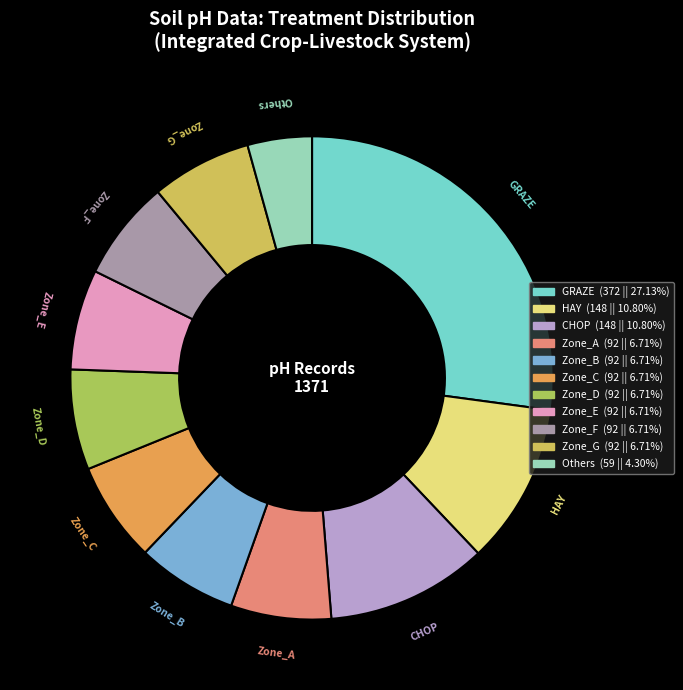

How many slices are in this pie chart?

11